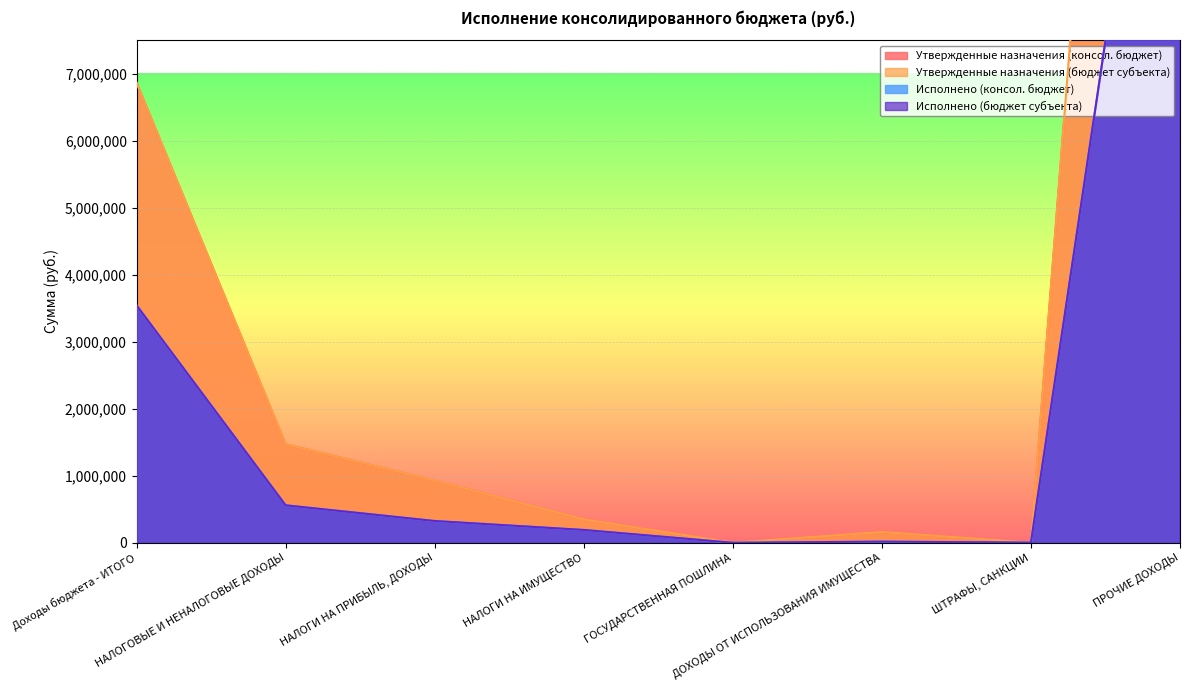

What are all the series names shown in the legend?

Утвержденные назначения (консол. бюджет), Утвержденные назначения (бюджет субъекта), Исполнено (консол. бюджет), Исполнено (бюджет субъекта)